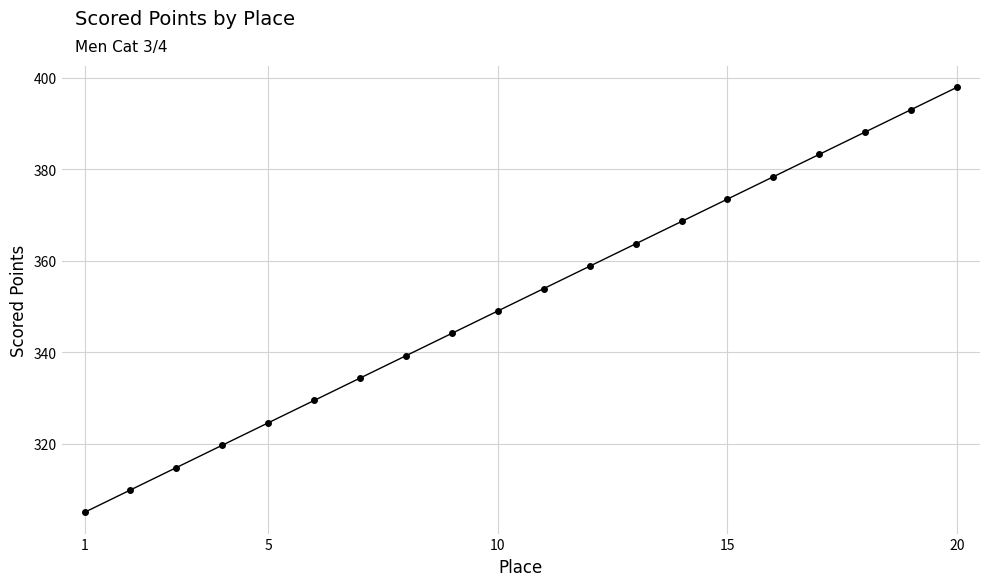

True or false: the data has more than 1 interior local peaks.

False